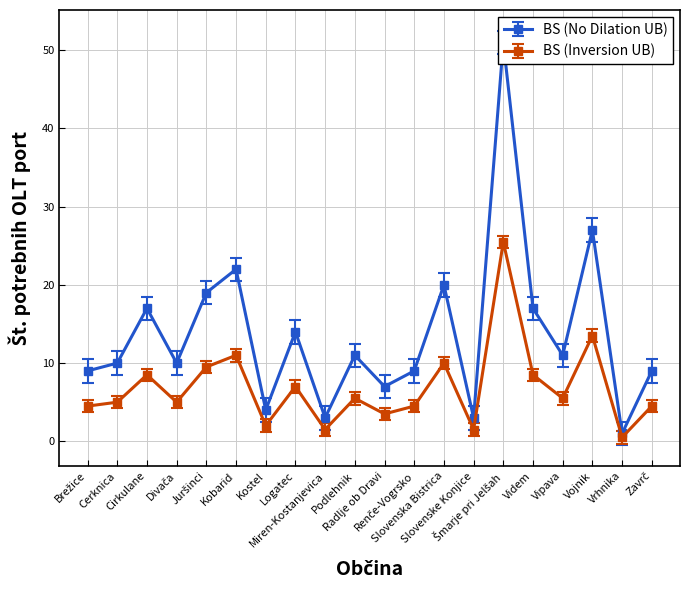

Does the chart have visible grid lines?

Yes